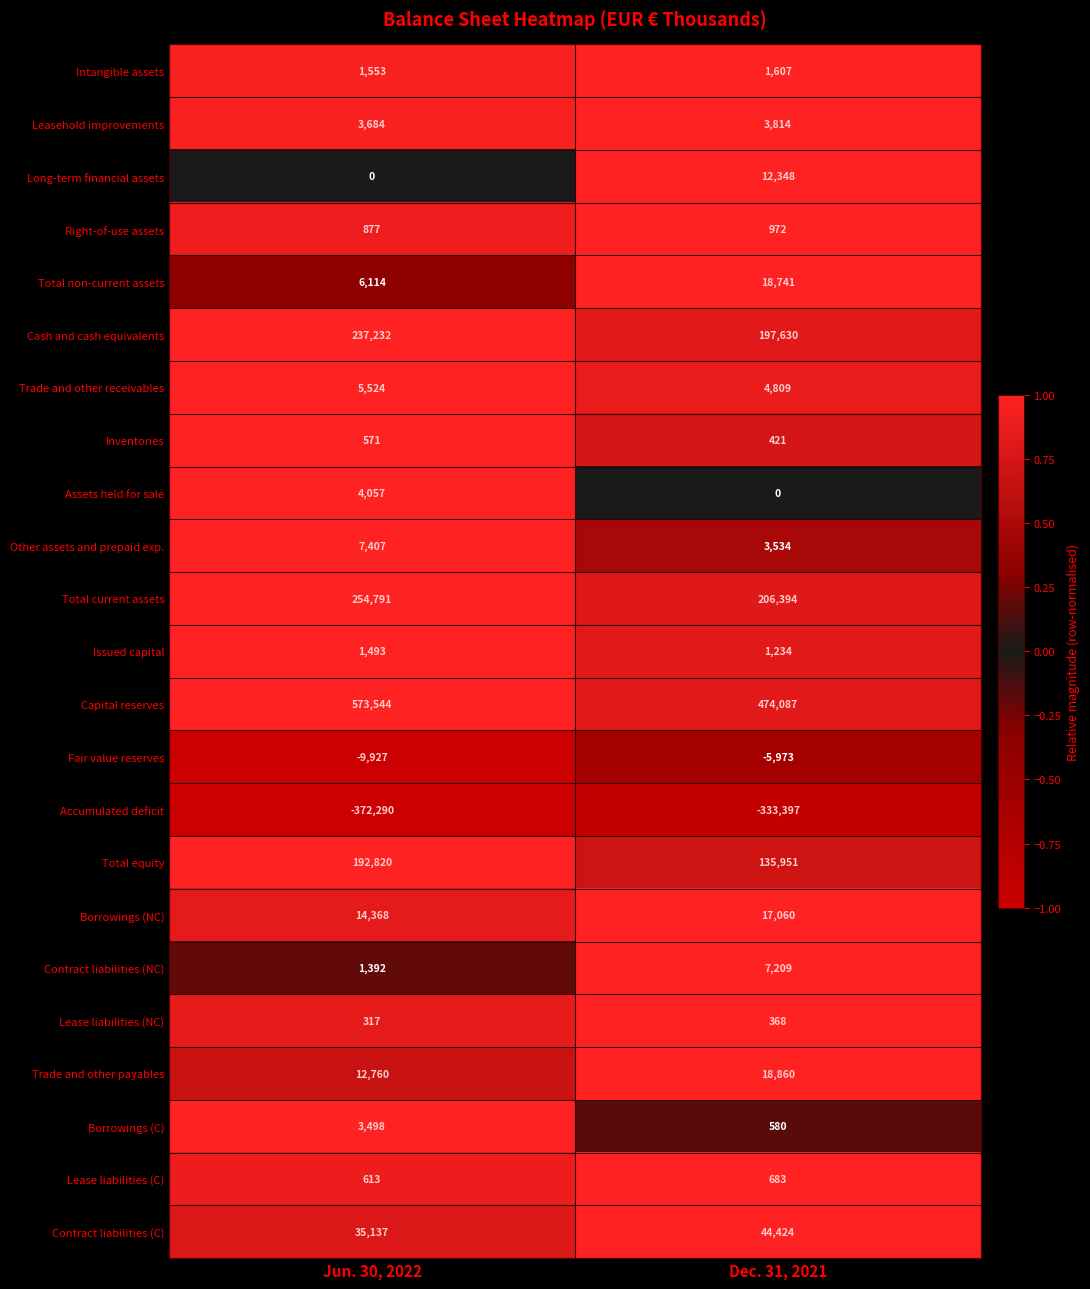

At how many categories does at least one series exceed 0?

2